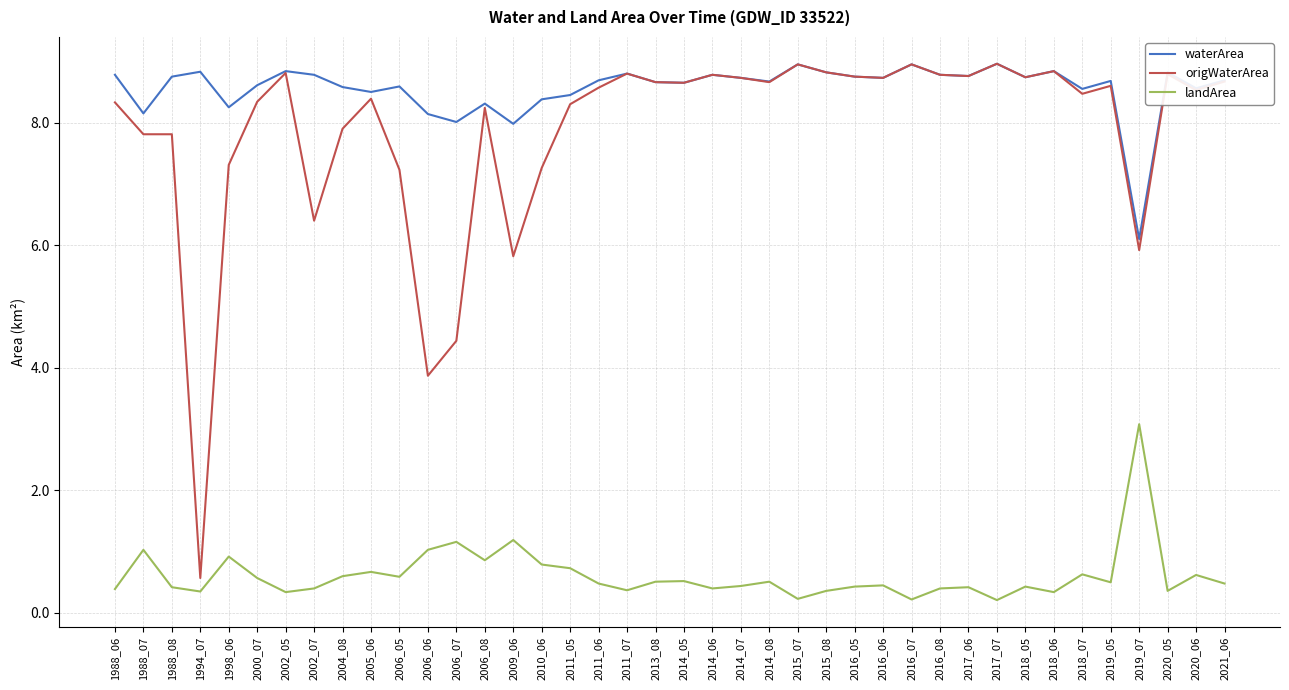

True or false: landArea and waterArea intersect in this chart.

False